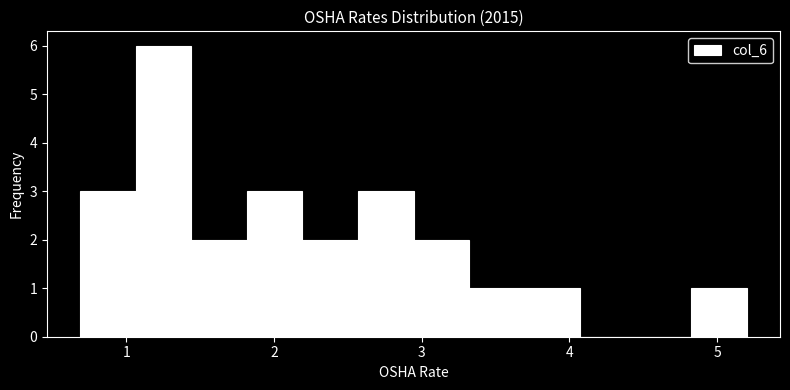

Read against the x-axis, roughly where is the centre of the tallest bar?

1.3